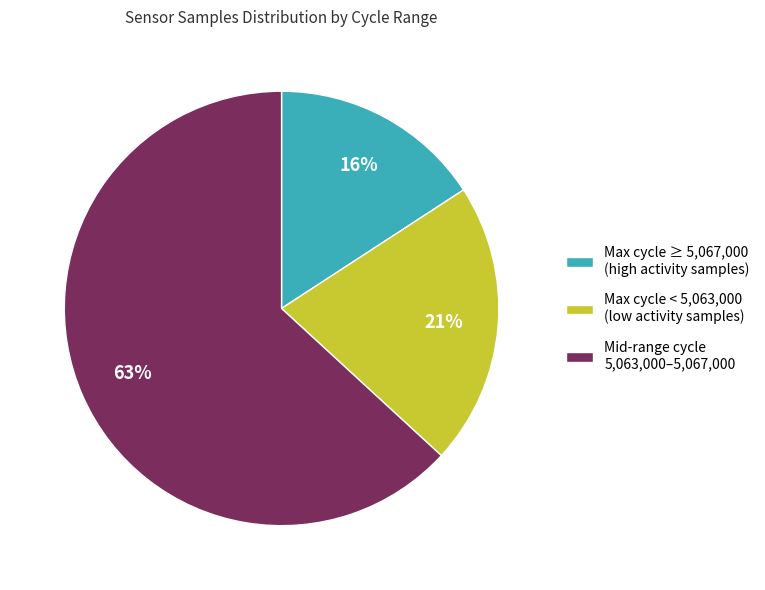

Approximately how many times larger is the value at Max cycle < 5,063,000 (low activity samples) compared to Mid-range cycle 5,063,000–5,067,000?

0.3